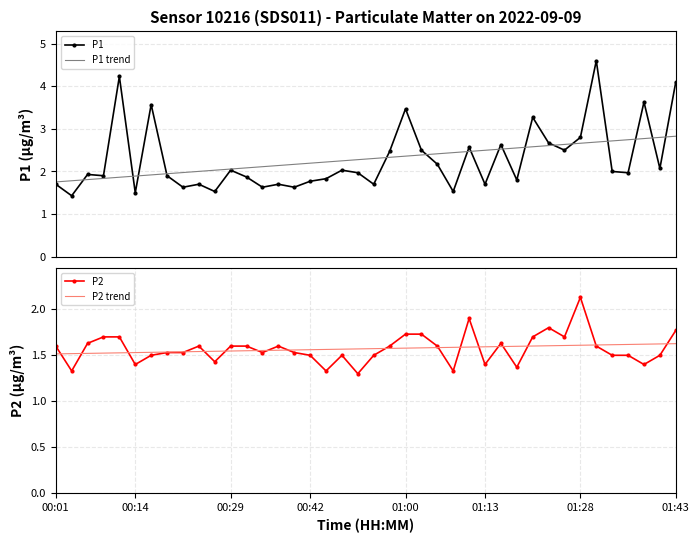

What is the minimum value for P1 trend?

1.8